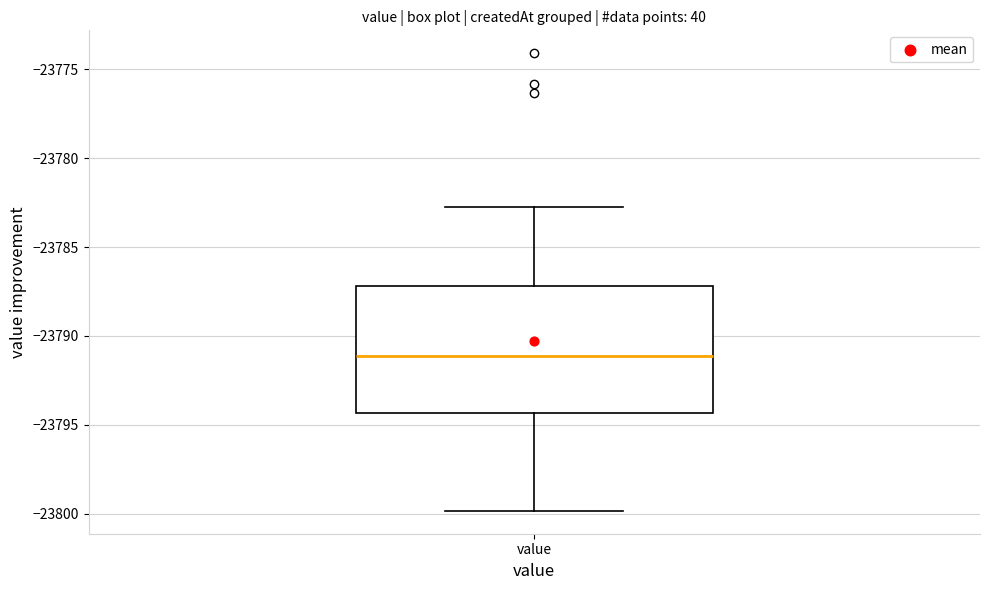

Transcribe this box plot: give where the median line is, the range the box spans, and where the two whiskers end, as read against the y-axis. The values are not printed on the chart, so give them approximately, as read against the axis.

median -23791.0, box -23794.5 to -23787.0, whiskers -23800.0 to -23782.5